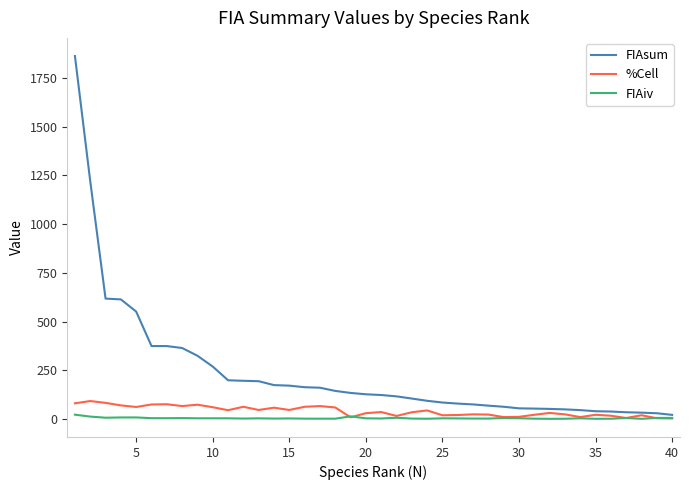

Which series has the widest spread of values?

FIAsum